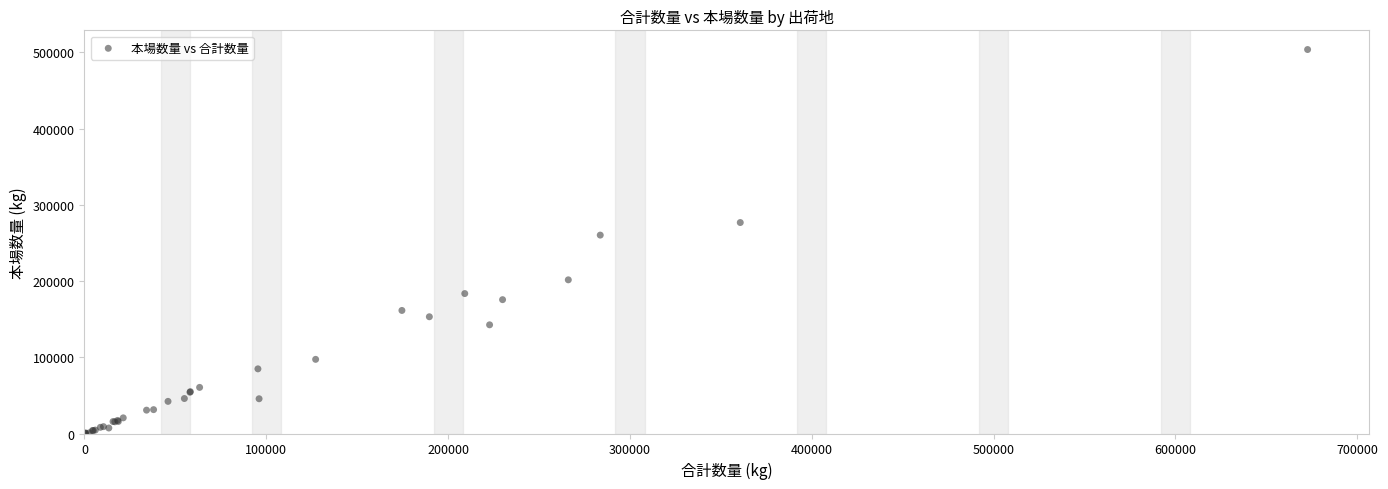

What Y value in the scatter plot is closest to 251931?

260317